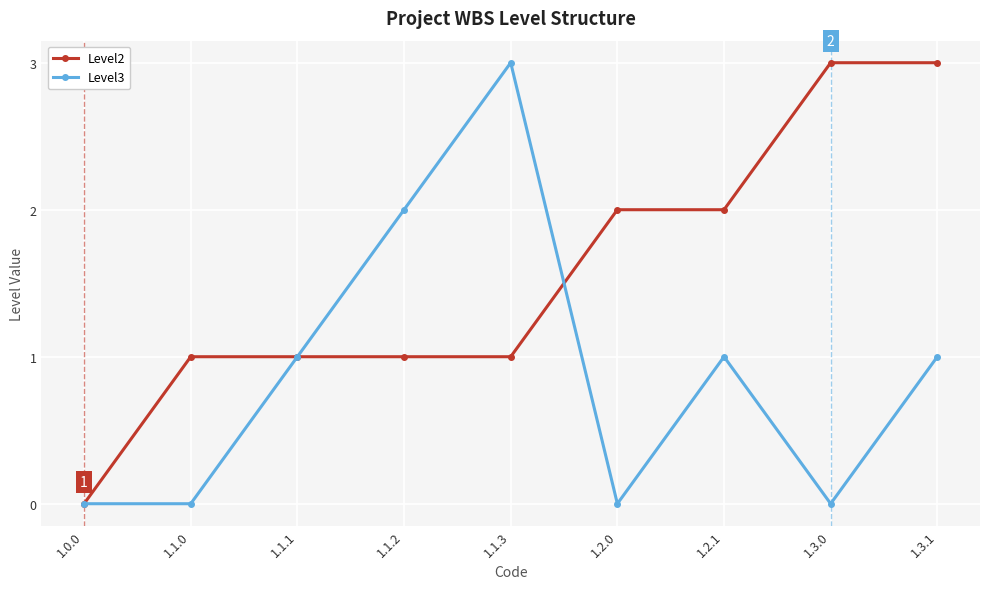

What is the highest value of the Level3 series?

3